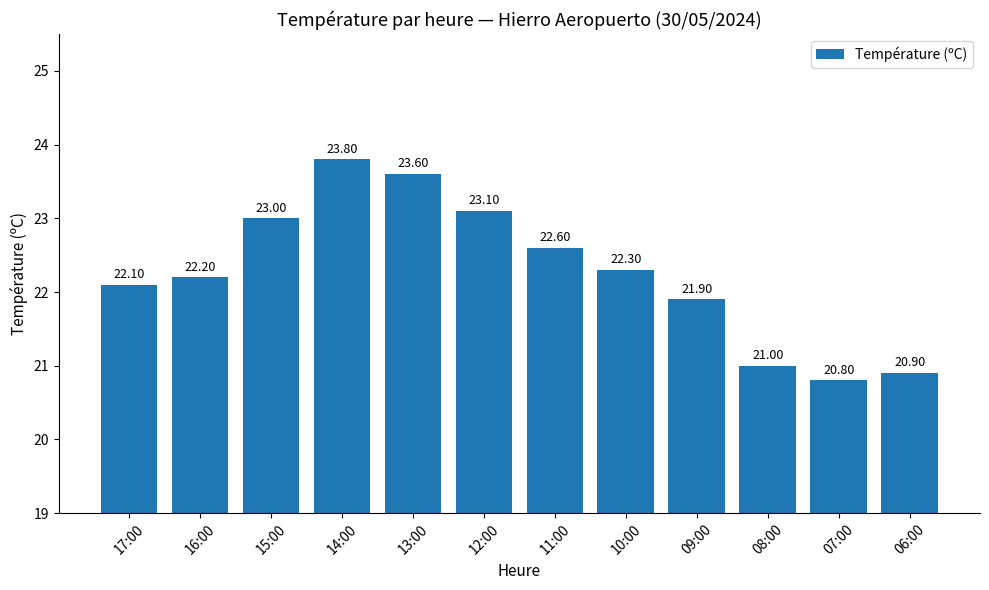

Rank the categories by value from highest to lowest.

14:00, 13:00, 12:00, 15:00, 11:00, 10:00, 16:00, 17:00, 09:00, 08:00, 06:00, 07:00